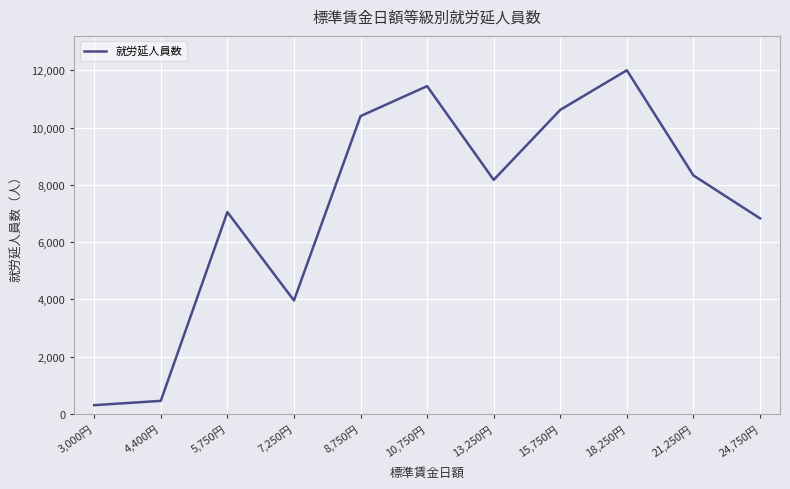

Reading left to right, list all the values displayed in this chart.

3,000円=304	4,400円=454	5,750円=7051	7,250円=3961	8,750円=10403	10,750円=11451	13,250円=8176	15,750円=10623	18,250円=12006	21,250円=8330	24,750円=6830